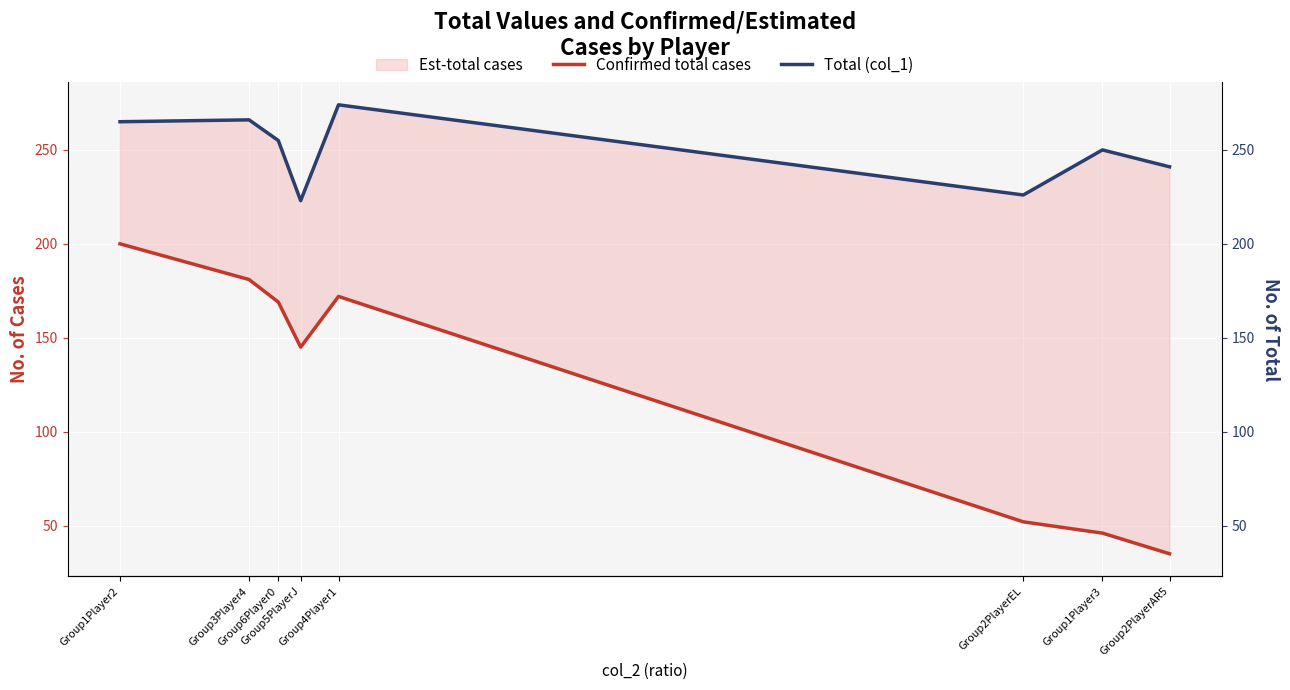

How many values in the Confirmed total cases series exceed 169?

3